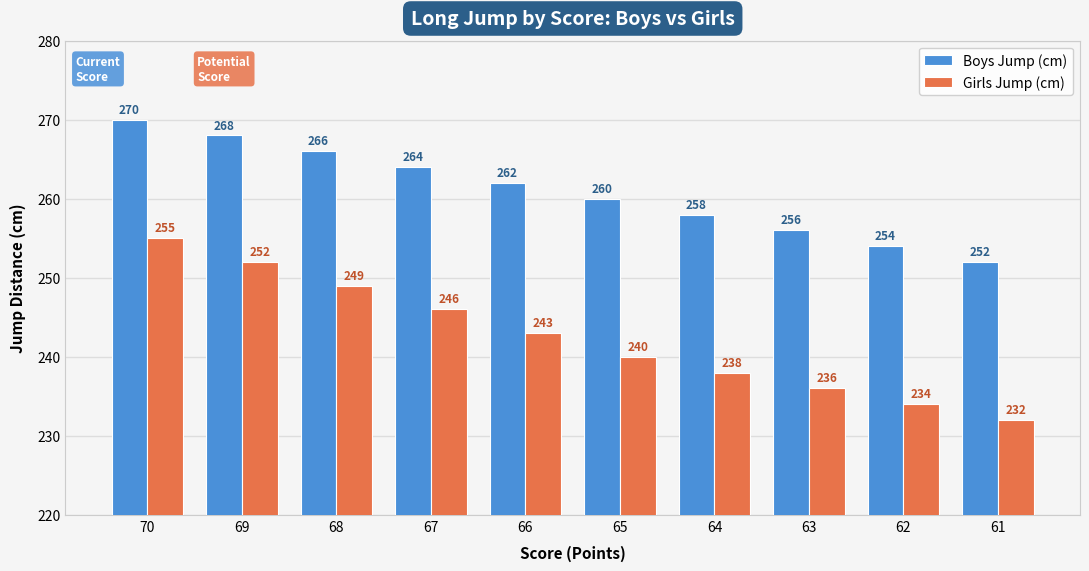

What are all the series names shown in the legend?

Boys Jump (cm), Girls Jump (cm)